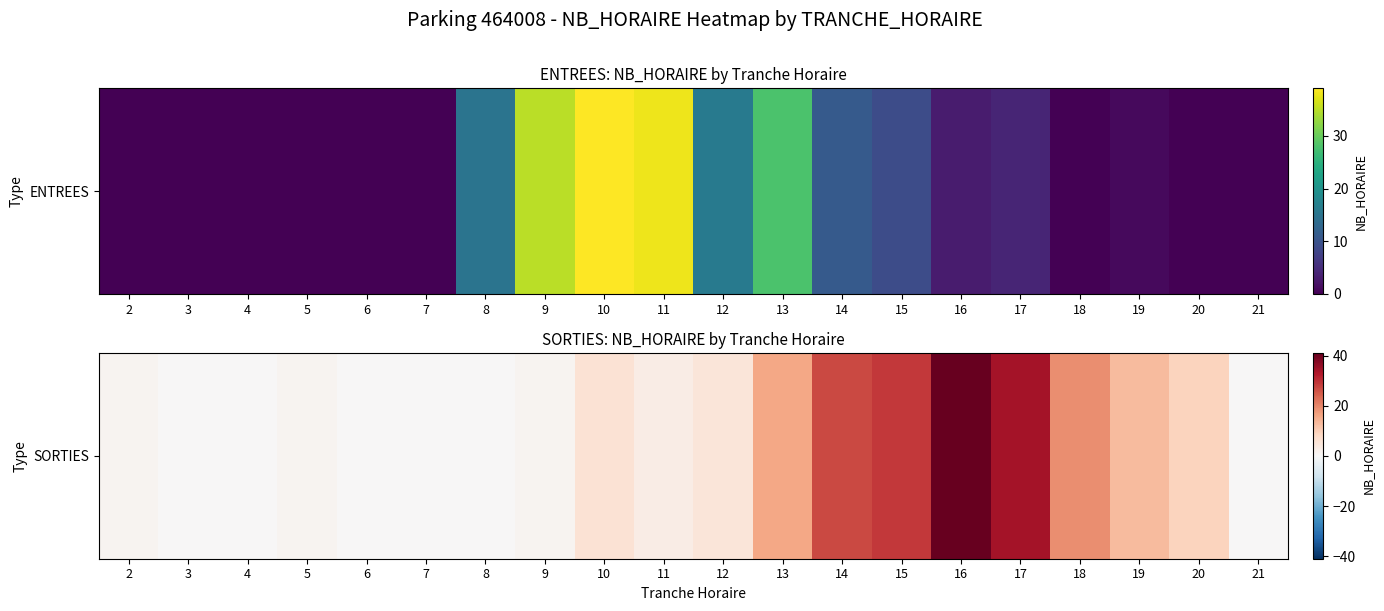

What is the change in value from 10 to 21?

-6